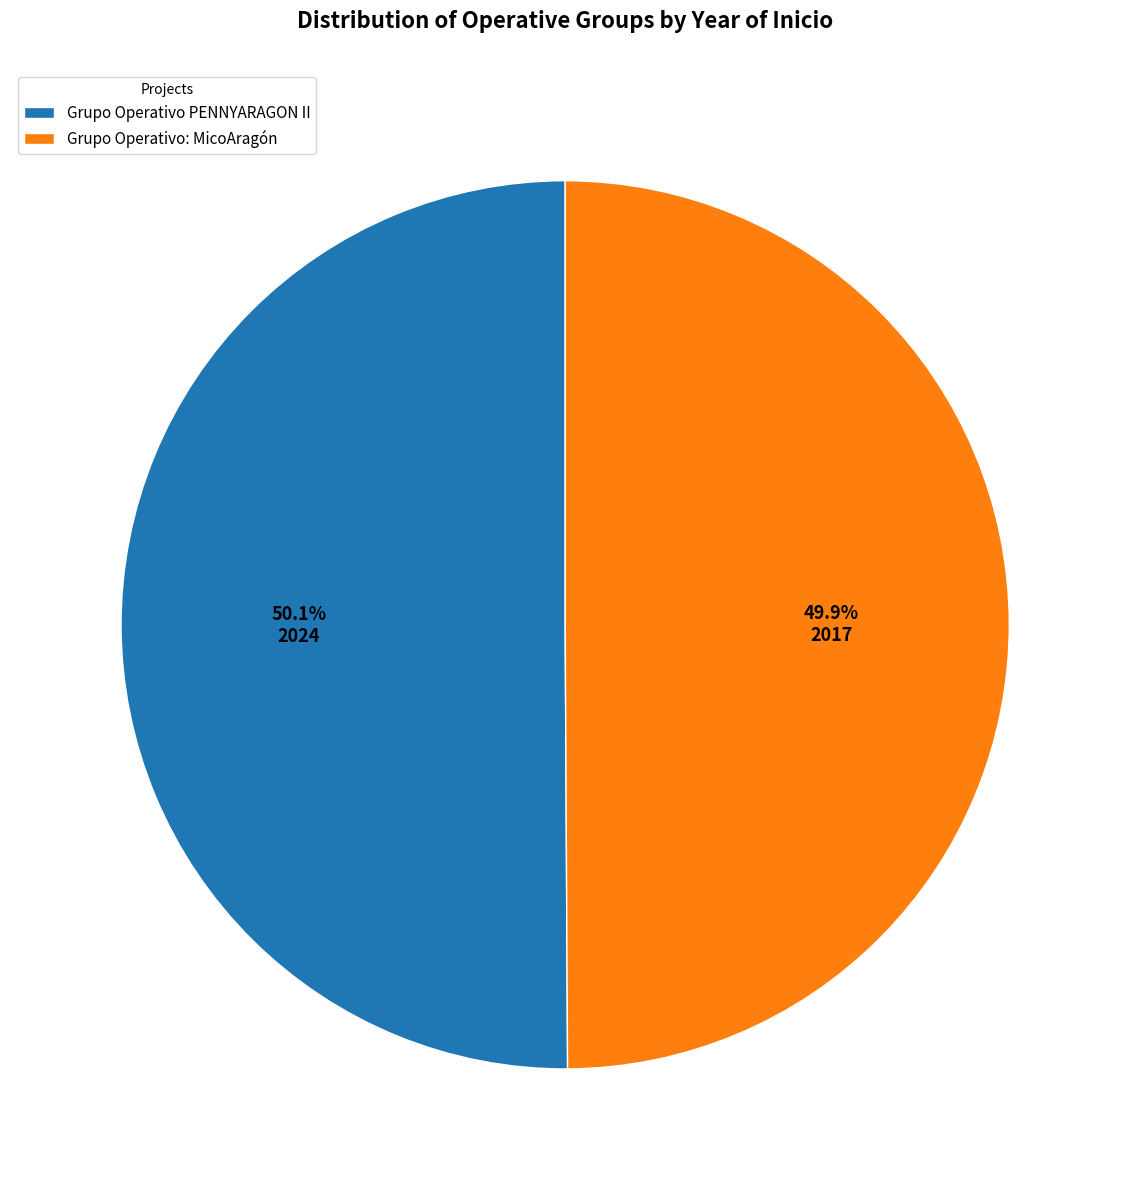

How many segments does this pie chart have?

2